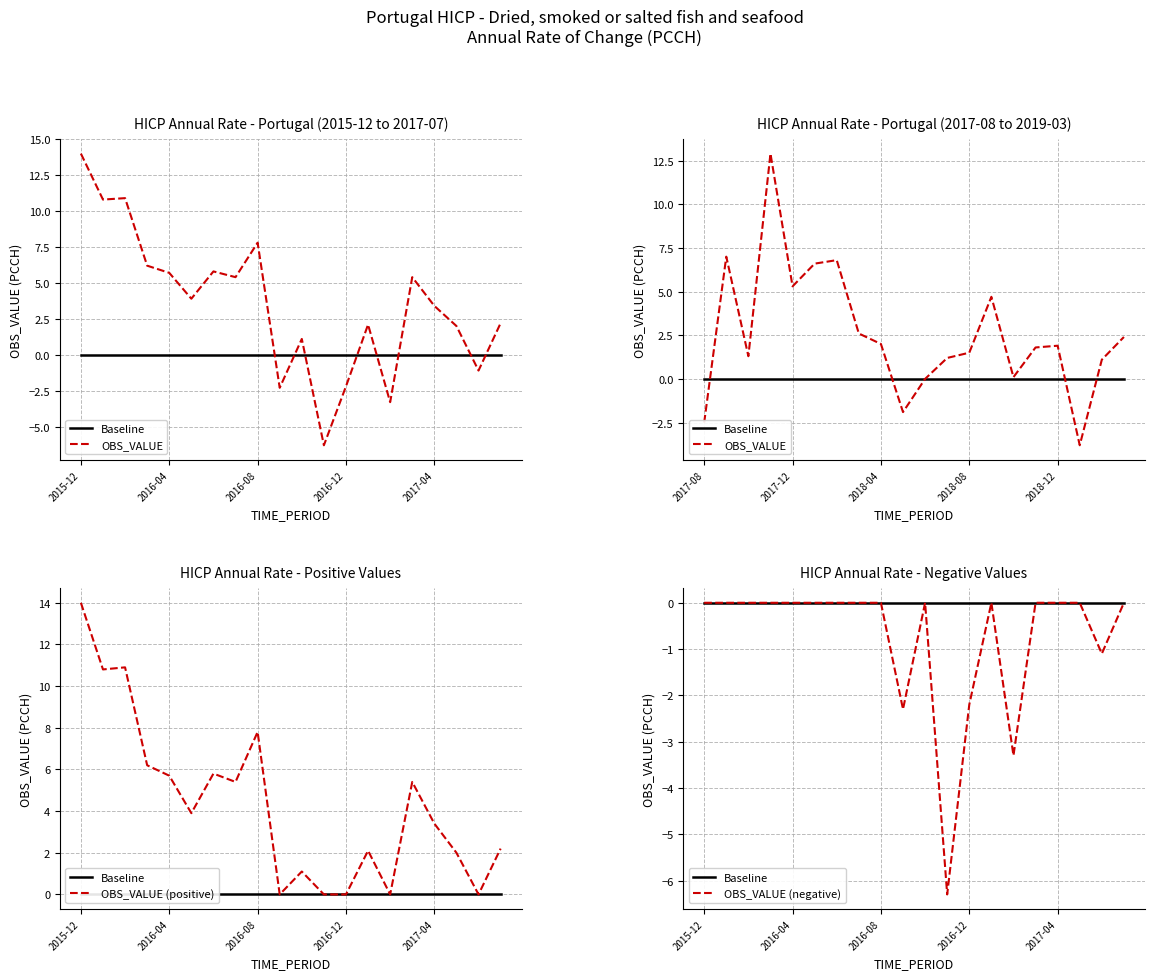

At which category does OBS_VALUE (negative) reach its first local valley?

9